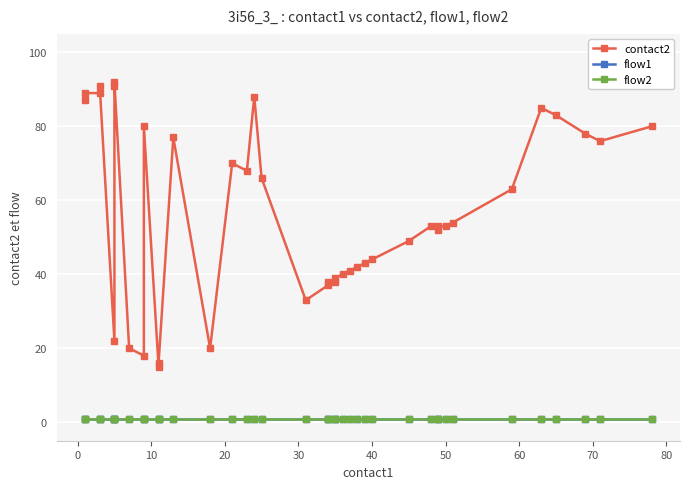

True or false: flow2 has more than 0 points higher than both neighbors.

False